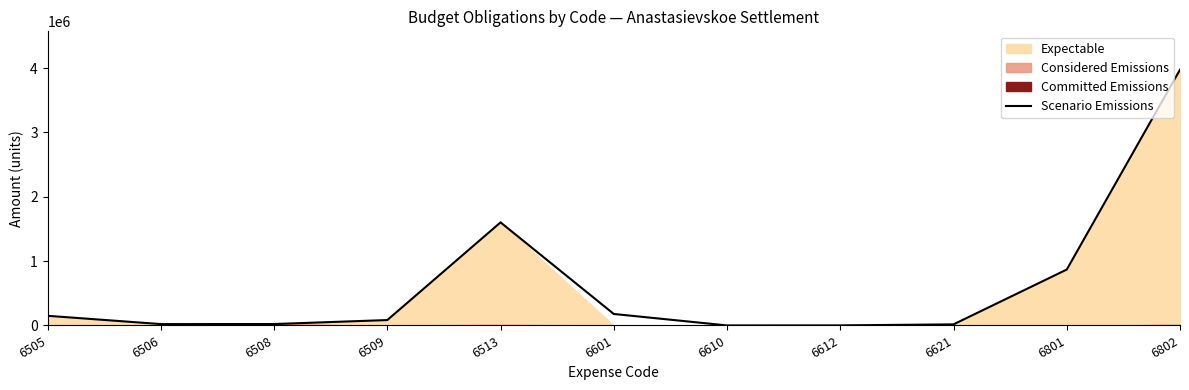

What is the value of the 6th point from the left?

178500.0